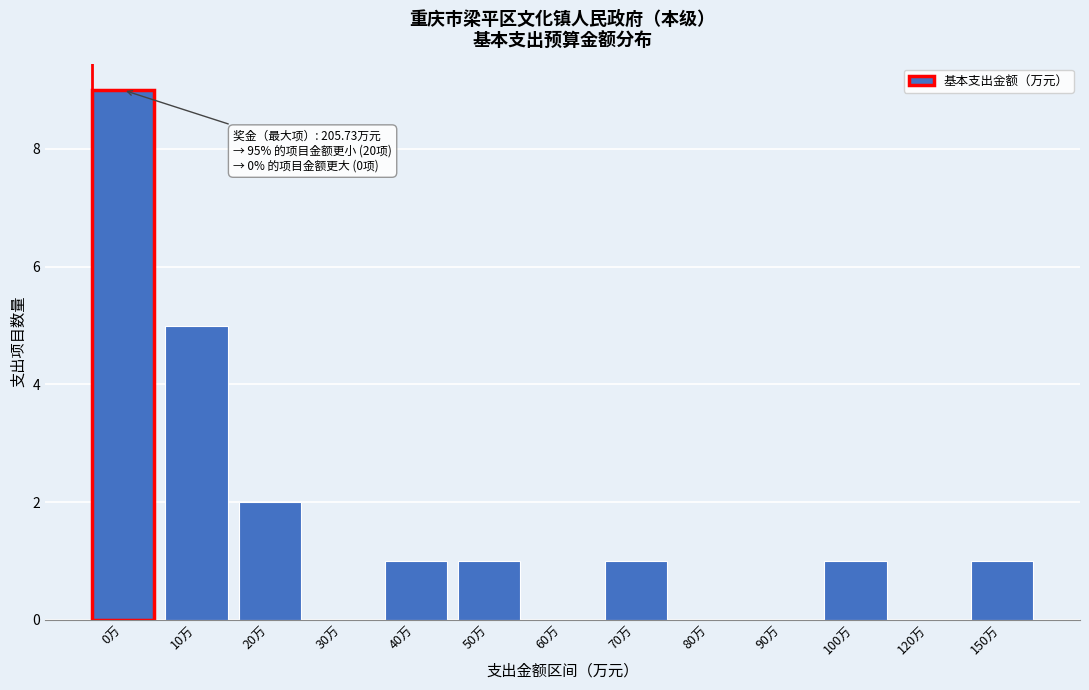

Reading left to right, what are all the values shown in this chart?

0万=9	10万=5	20万=2	30万=0	40万=1	50万=1	60万=0	70万=1	80万=0	90万=0	100万=1	120万=0	150万=1